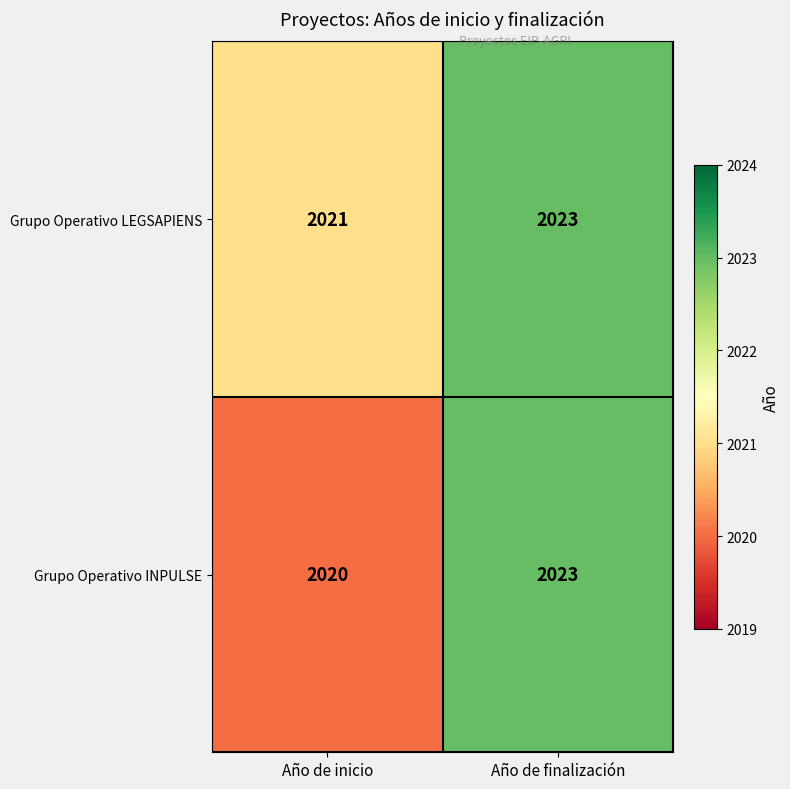

At which category is the sum across all series the highest?

Año de finalización